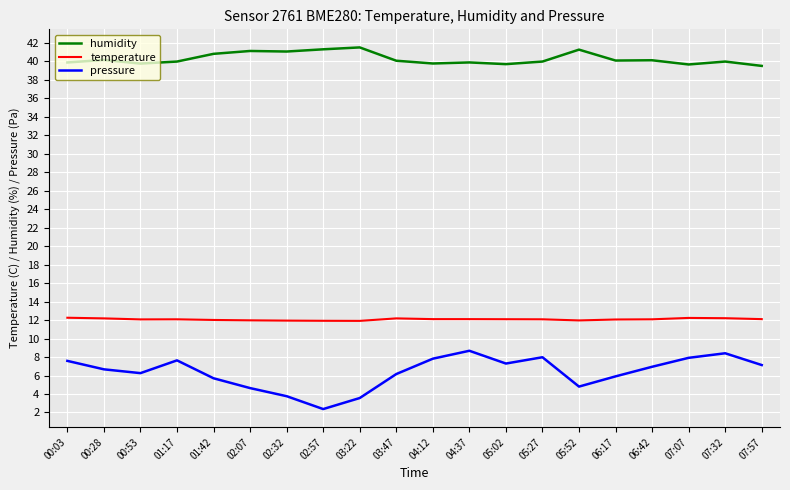

True or false: pressure has a value of 7.1 at 07:57.

True